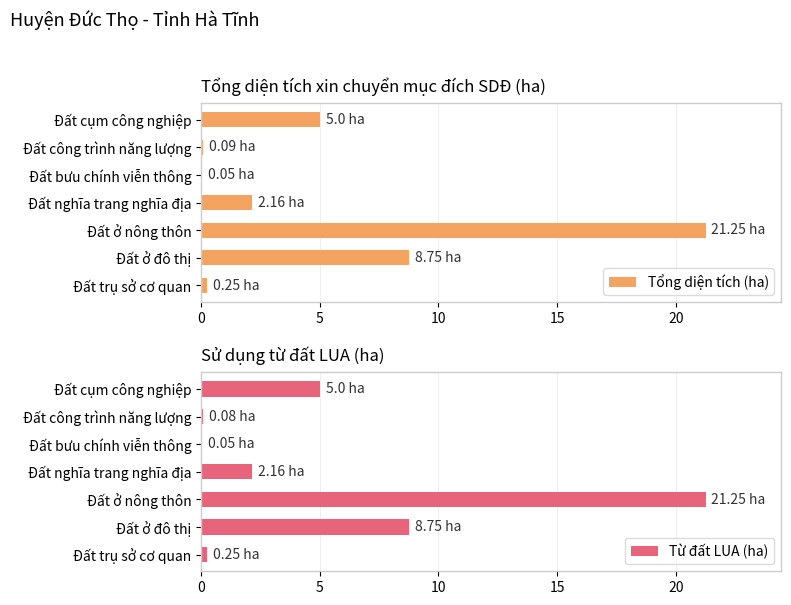

What is the sum of the Tổng diện tích (ha) values at Đất cụm công nghiệp and Đất ở đô thị?

13.8